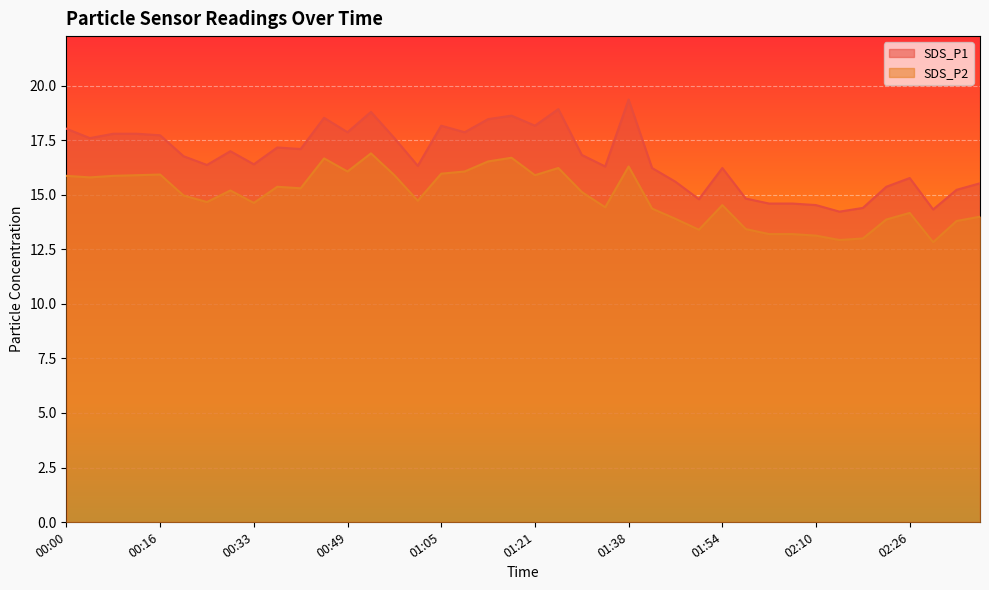

Reading left to right, transcribe all the data shown in this chart.

SDS_P1: 00:00=18.0	00:04=17.6	00:08=17.8	00:12=17.8	00:16=17.7	00:20=16.8	00:24=16.4	00:29=17.0	00:33=16.4	00:37=17.2	00:41=17.1	00:45=18.5	00:49=17.9	00:53=18.8	00:57=17.6	01:01=16.3	01:05=18.2	01:09=17.9	01:13=18.5	01:17=18.6	01:21=18.2	01:25=18.9	01:29=16.8	01:33=16.3	01:38=19.4	01:42=16.2	01:46=15.6	01:50=14.8	01:54=16.2	01:58=14.8	02:02=14.6	02:06=14.6	02:10=14.5	02:14=14.2	02:18=14.4	02:22=15.4	02:26=15.8	02:30=14.3	02:34=15.2	02:38=15.5
SDS_P2: 00:00=15.9	00:04=15.8	00:08=15.9	00:12=15.9	00:16=15.9	00:20=15.0	00:24=14.7	00:29=15.2	00:33=14.6	00:37=15.4	00:41=15.3	00:45=16.7	00:49=16.1	00:53=16.9	00:57=15.9	01:01=14.7	01:05=16.0	01:09=16.1	01:13=16.5	01:17=16.7	01:21=15.9	01:25=16.2	01:29=15.1	01:33=14.4	01:38=16.3	01:42=14.4	01:46=13.9	01:50=13.4	01:54=14.5	01:58=13.4	02:02=13.2	02:06=13.2	02:10=13.1	02:14=12.9	02:18=13.0	02:22=13.9	02:26=14.2	02:30=12.8	02:34=13.8	02:38=14.0